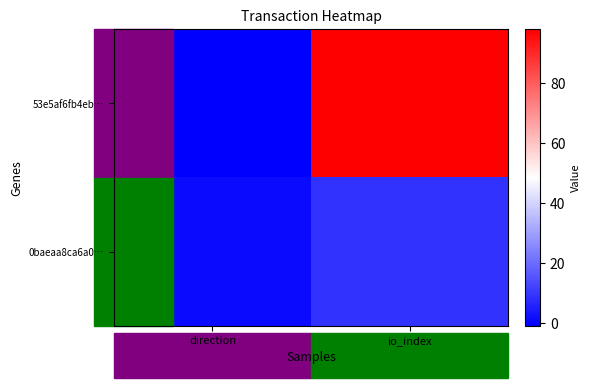

Reading left to right, what are all the values shown in this chart?

53e5af6fb4eb…: direction=-1	io_index=98
0baeaa8ca6a0…: direction=1	io_index=9